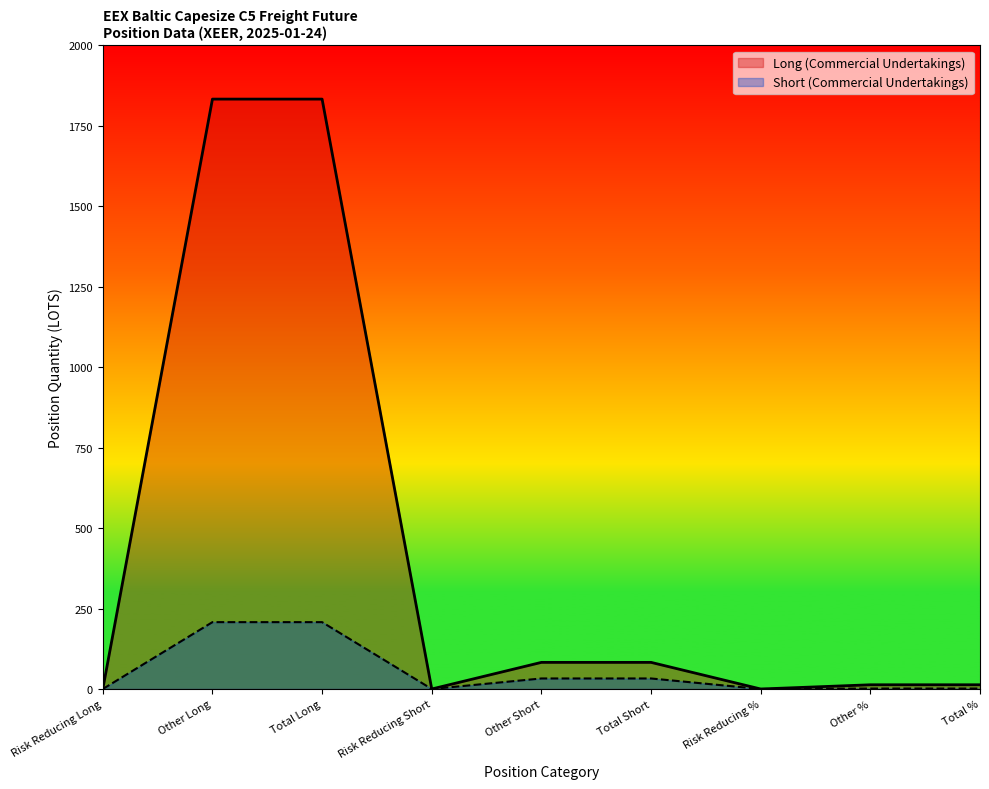

What is the label of the 5th point from the left?

Other Short